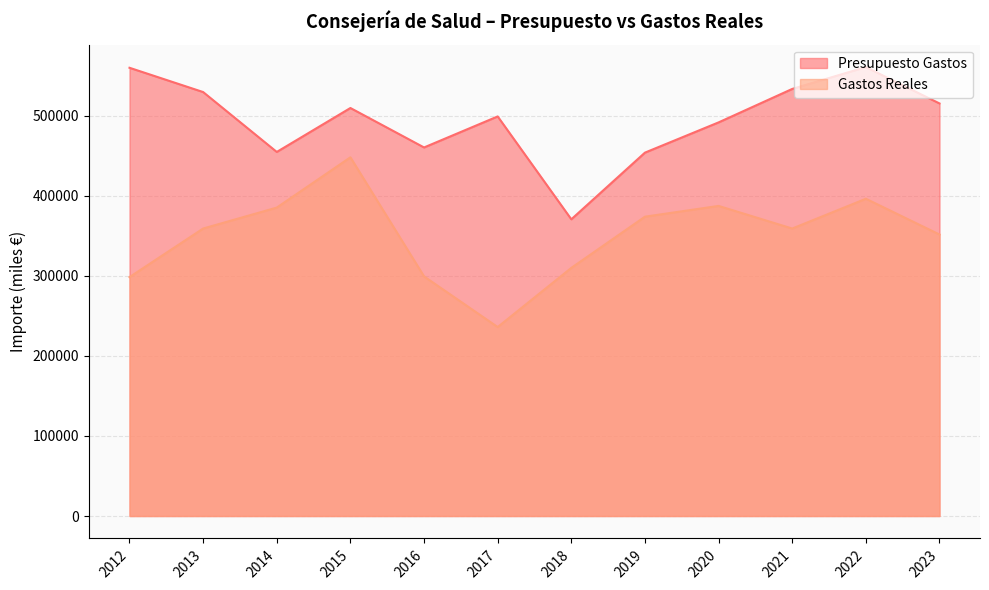

What is the sum of all Presupuesto Gastos values?

5938591.0